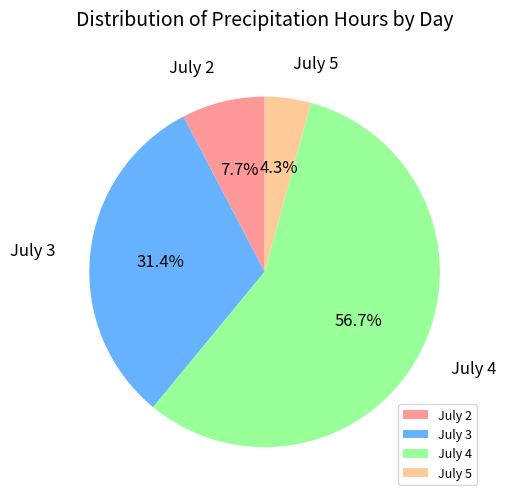

Is there a majority slice in this chart?

Yes